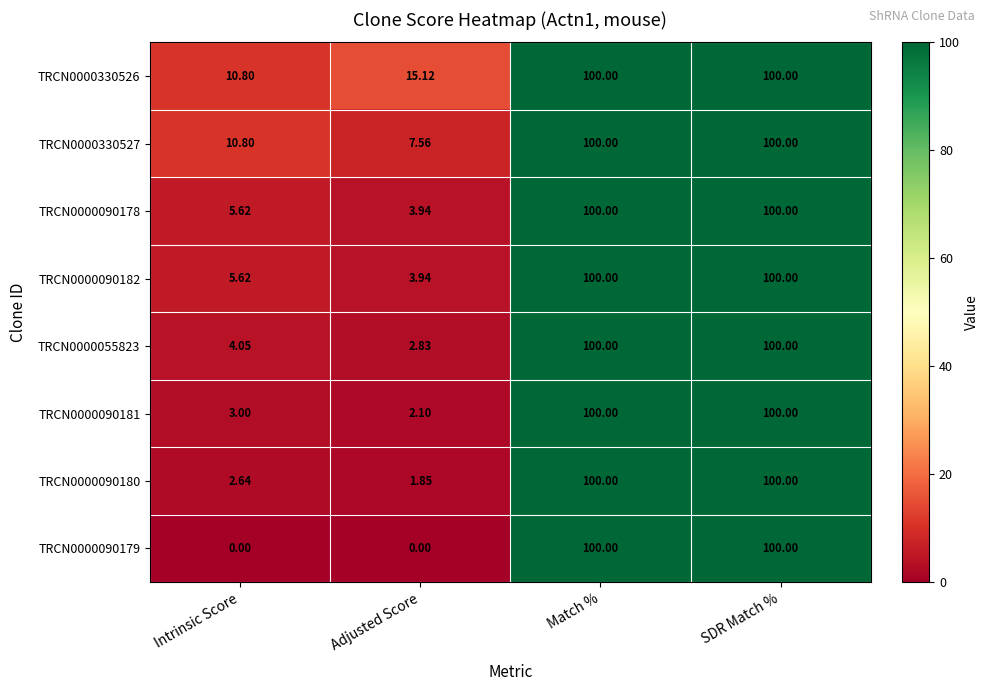

Where is TRCN0000090181 nearest to the value 51?

Intrinsic Score